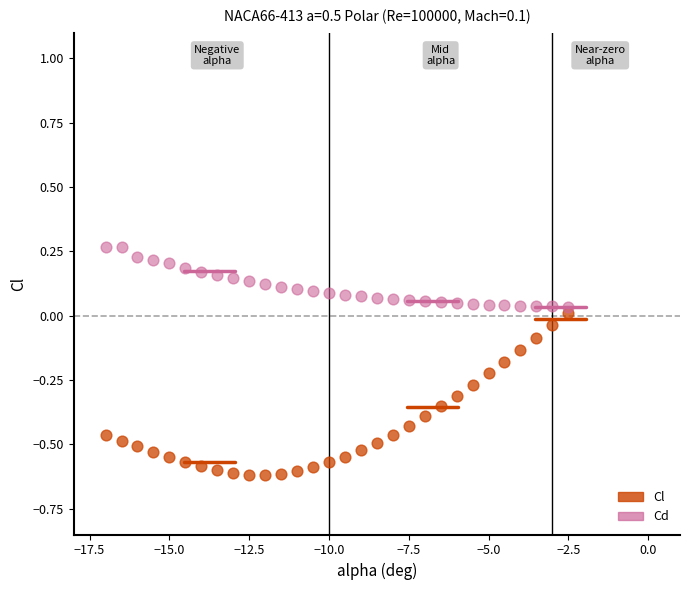

Across all data points, what is the range of Y values (max minus min)?

0.9